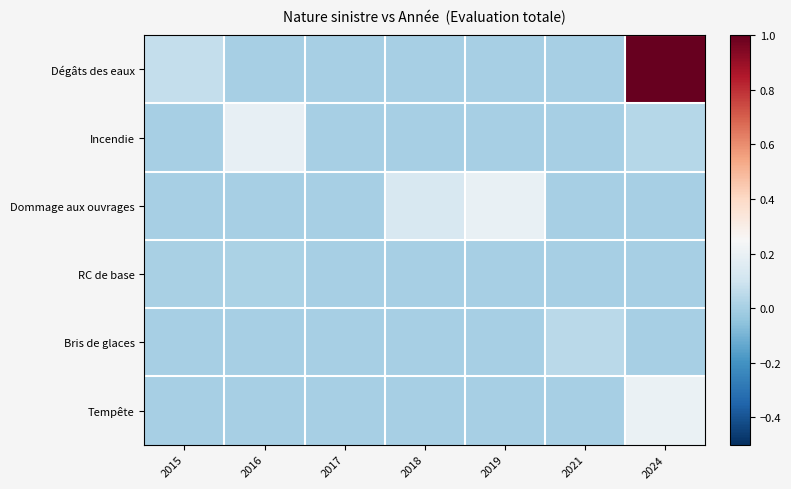

Which series has the widest spread of values?

Dégâts des eaux